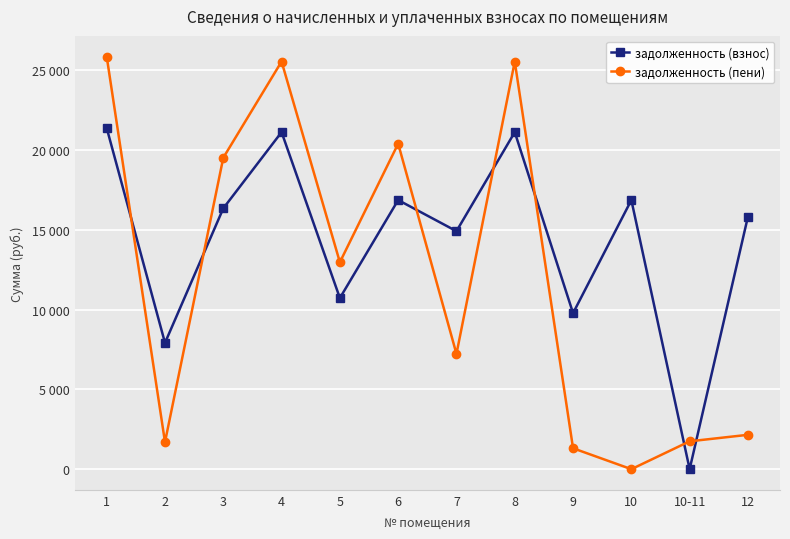

The задолженность (пени) series shows 25851.6 at 1. True or false?

True